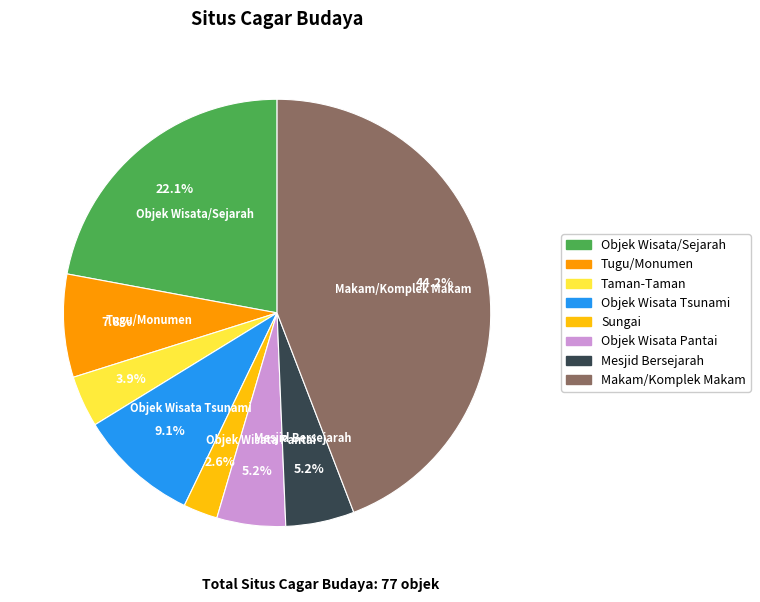

Approximately how many times larger is the value at Objek Wisata/Sejarah compared to Objek Wisata Pantai?

4.2